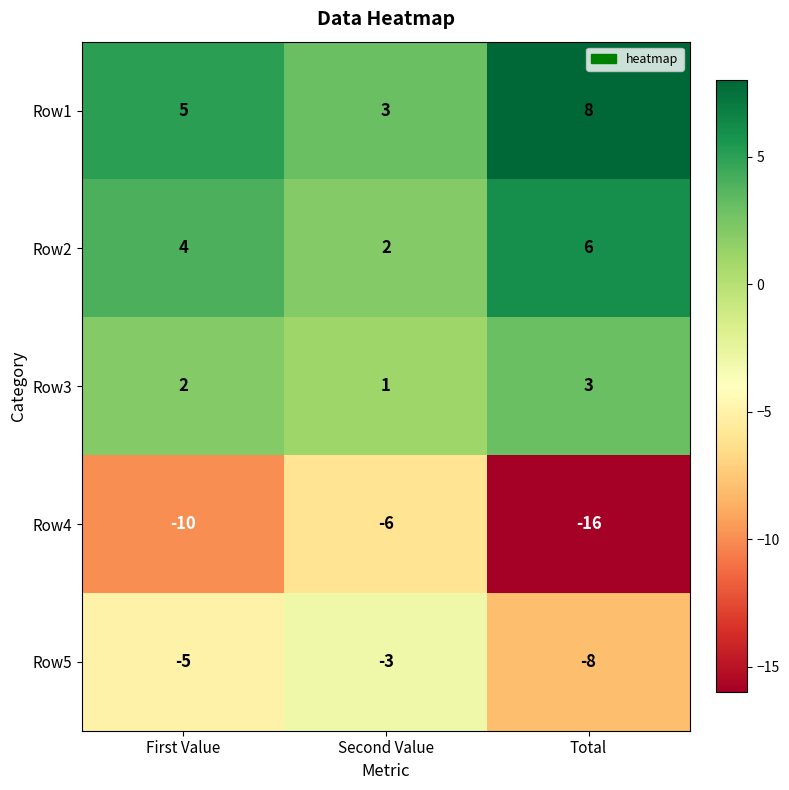

Rank the series by their maximum value, from lowest to highest.

Row4, Row5, Row3, Row2, Row1